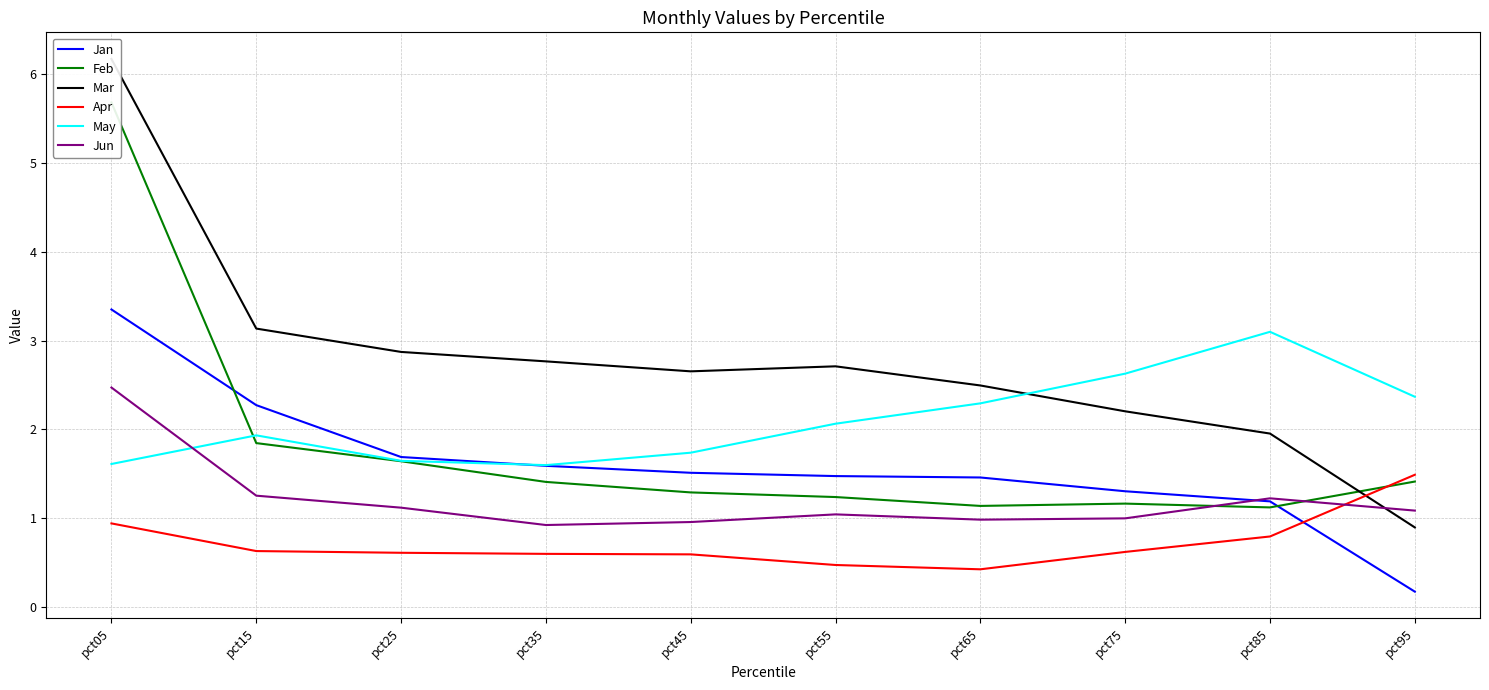

Between which two adjacent categories do Mar and Jun first intersect?

pct85 and pct95